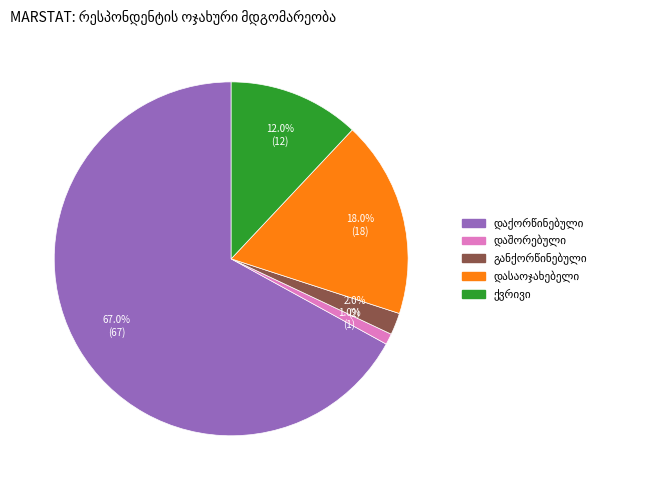

Is there any slice that represents more than half of the pie?

Yes